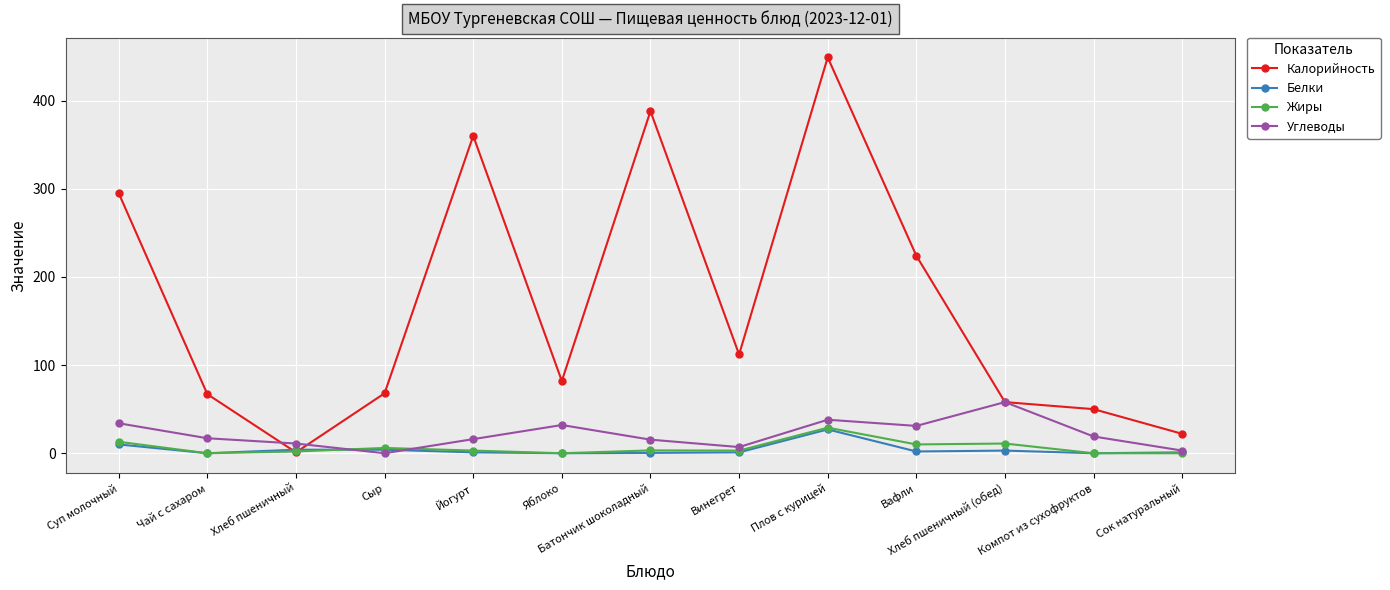

Which series has the largest total across all categories?

Калорийность